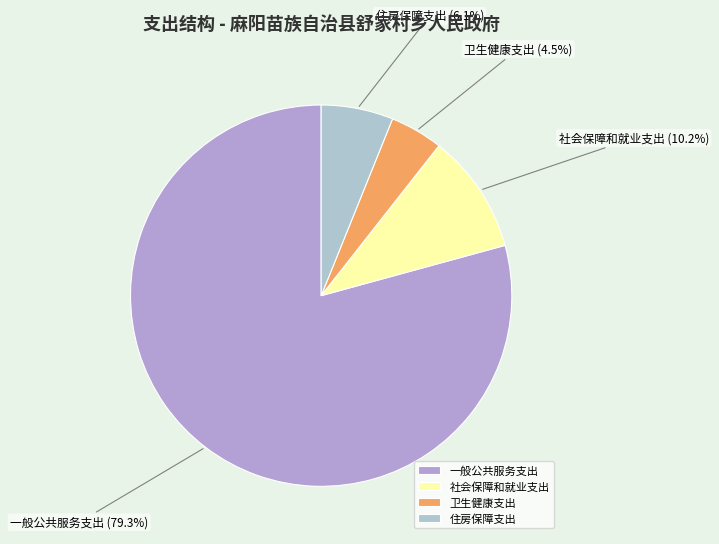

Rank the categories by value from highest to lowest.

一般公共服务支出, 社会保障和就业支出, 住房保障支出, 卫生健康支出